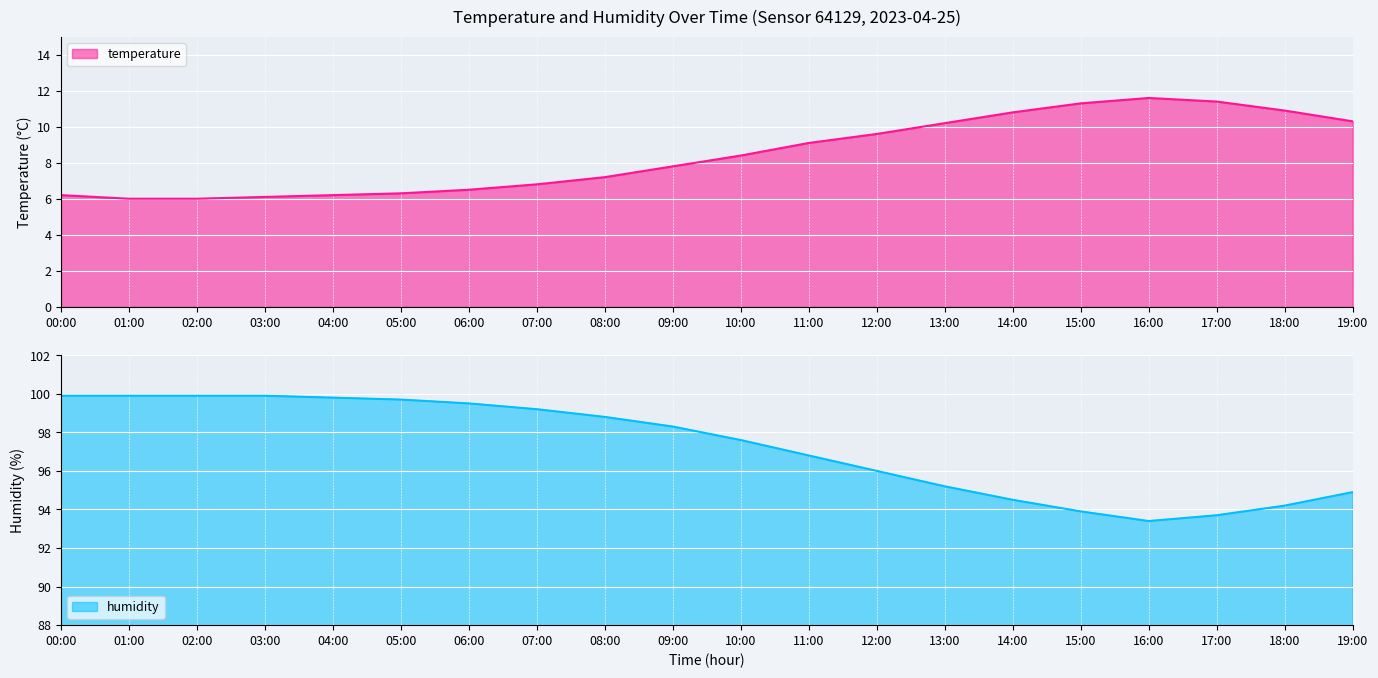

Is the value of temperature at 04:00 greater than the value of humidity at 07:00?

No